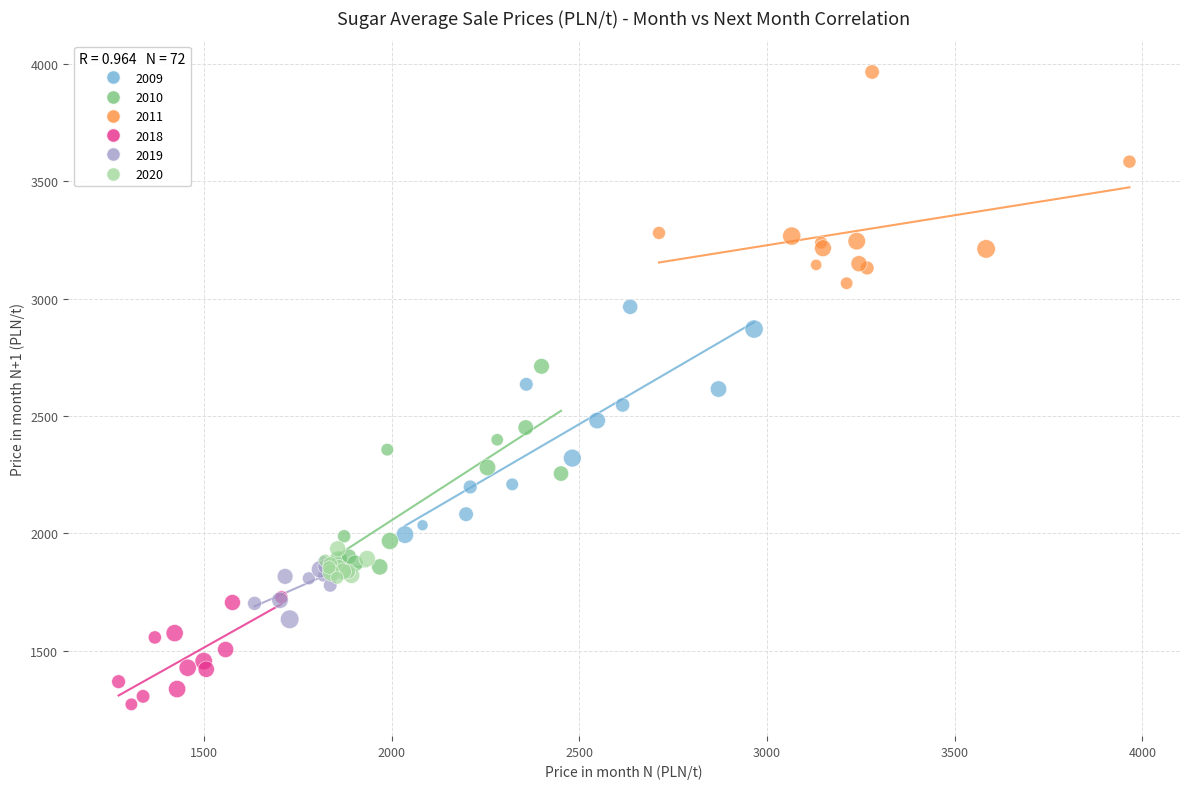

What are all the series names shown in the legend?

2009, 2010, 2011, 2018, 2019, 2020